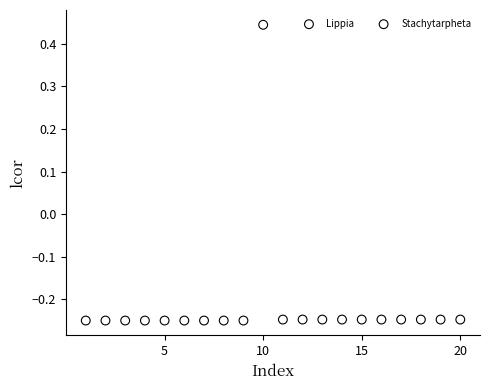

Which series contains the highest Y value?

Lippia